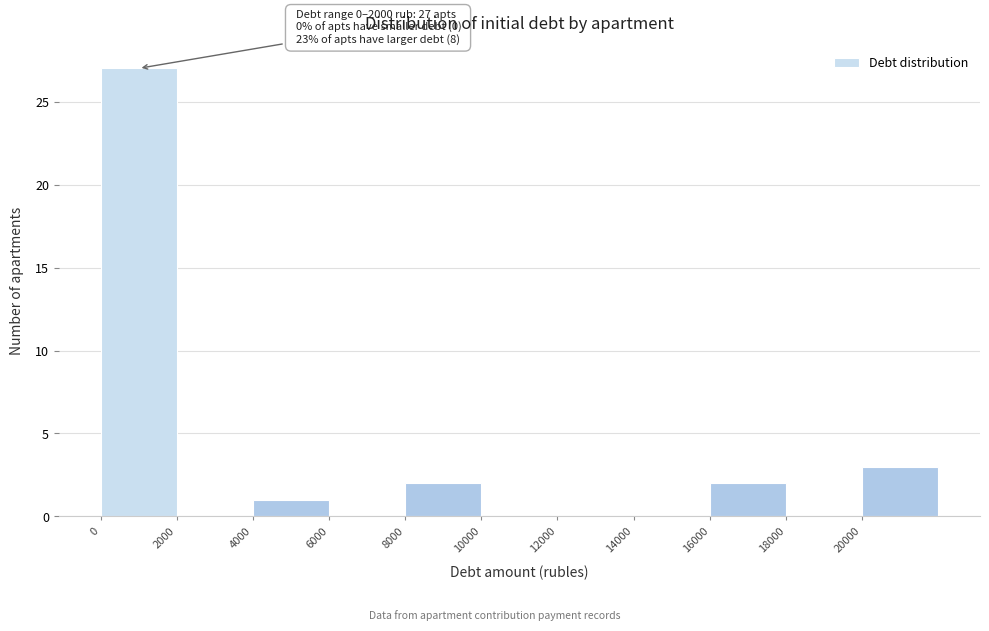

Which range on the x-axis has the tallest bar?

0 to 2000